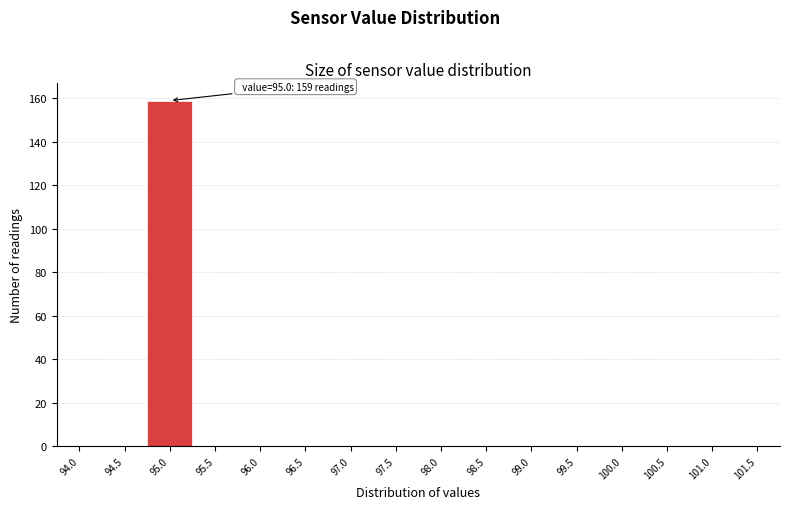

Reading right to left, what are all the values shown in this chart?

101.5=0	101.0=0	100.5=0	100.0=0	99.5=0	99.0=0	98.5=0	98.0=0	97.5=0	97.0=0	96.5=0	96.0=0	95.5=0	95.0=159	94.5=0	94.0=0